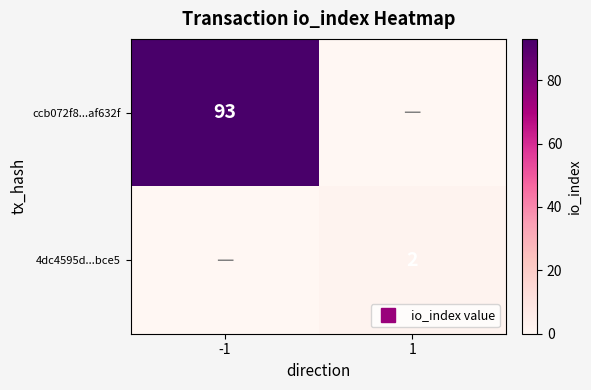

Is it true that 4dc4595d...bce5 equals 1 at -1?

False